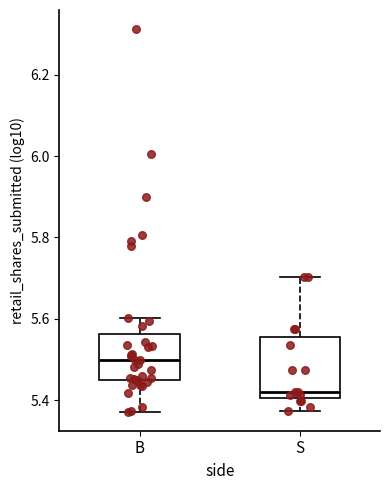

Where does the lower whisker of the box for B end on the y-axis? The values are not printed on the chart, so give them approximately, as read against the axis.

5.38